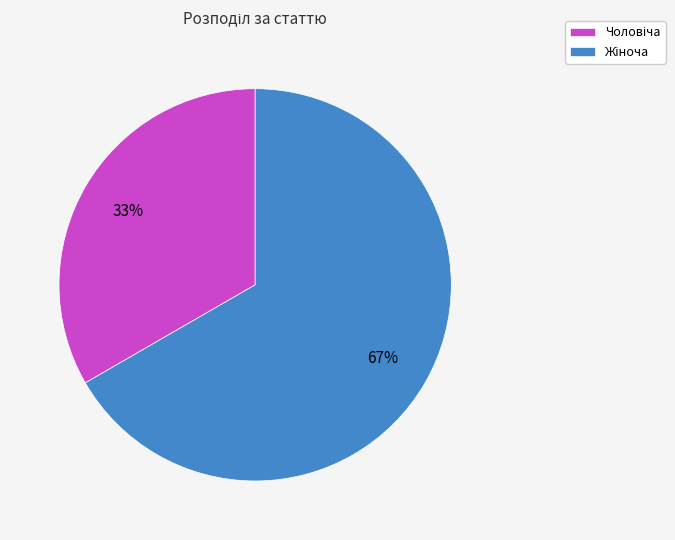

Does any single category account for the majority?

Yes